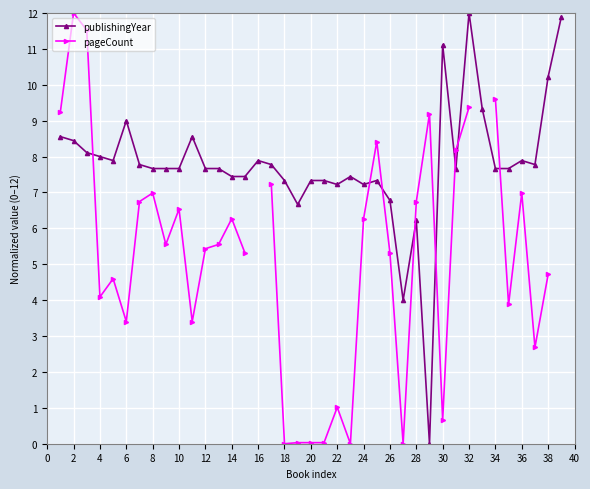

Where is publishingYear nearest to the value 6?

28